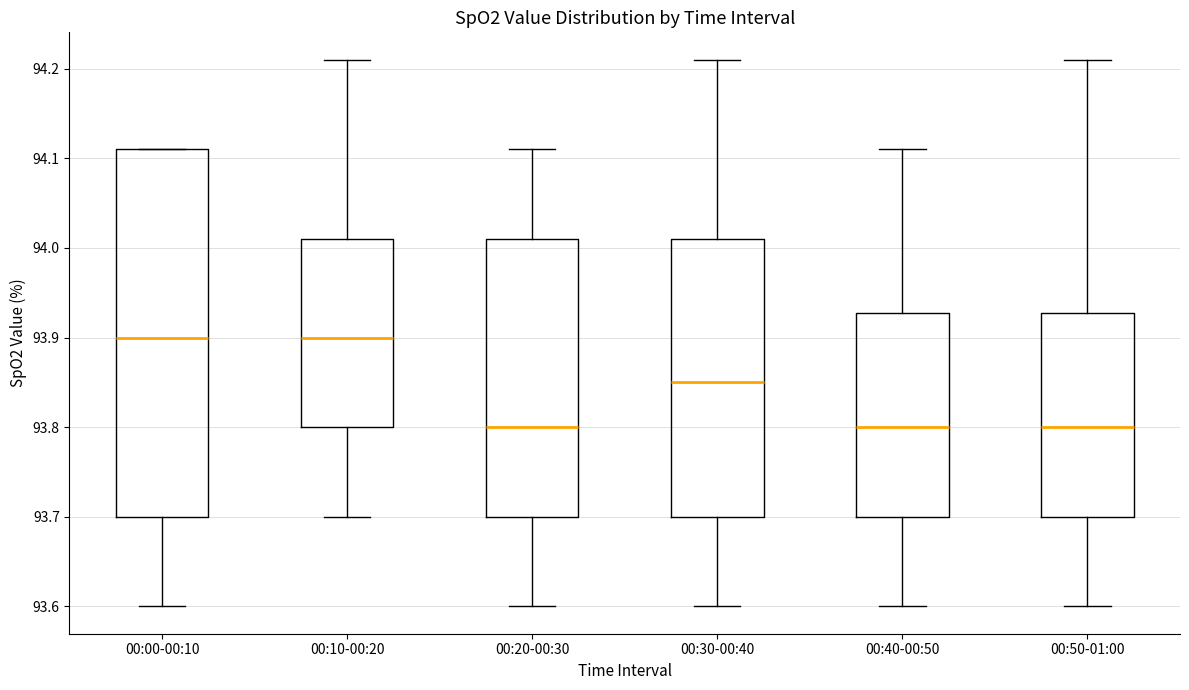

Comparing the boxes themselves (not the whiskers), which one is the tallest?

00:00-00:10